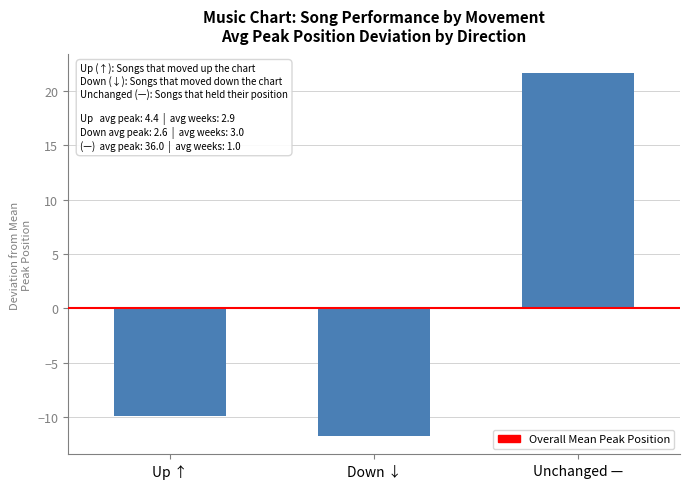

Which category has the lowest value across all series?

Down ↓